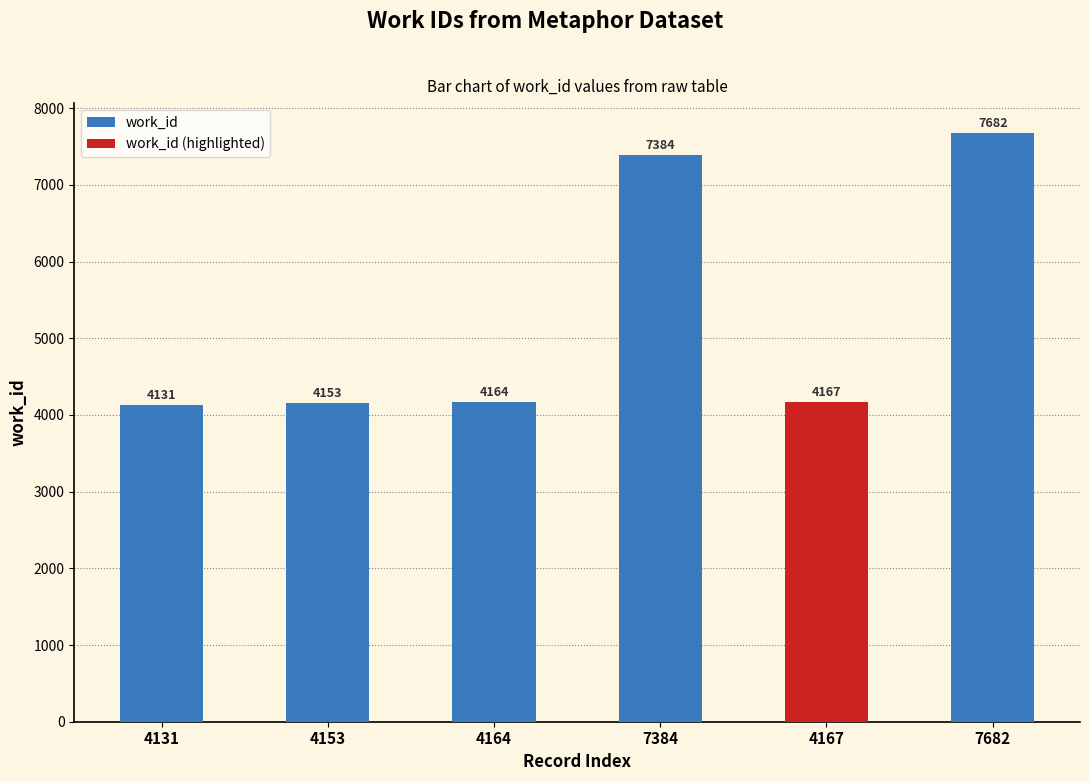

What is the sum of the work_id values at 7682 and 4164?

11846